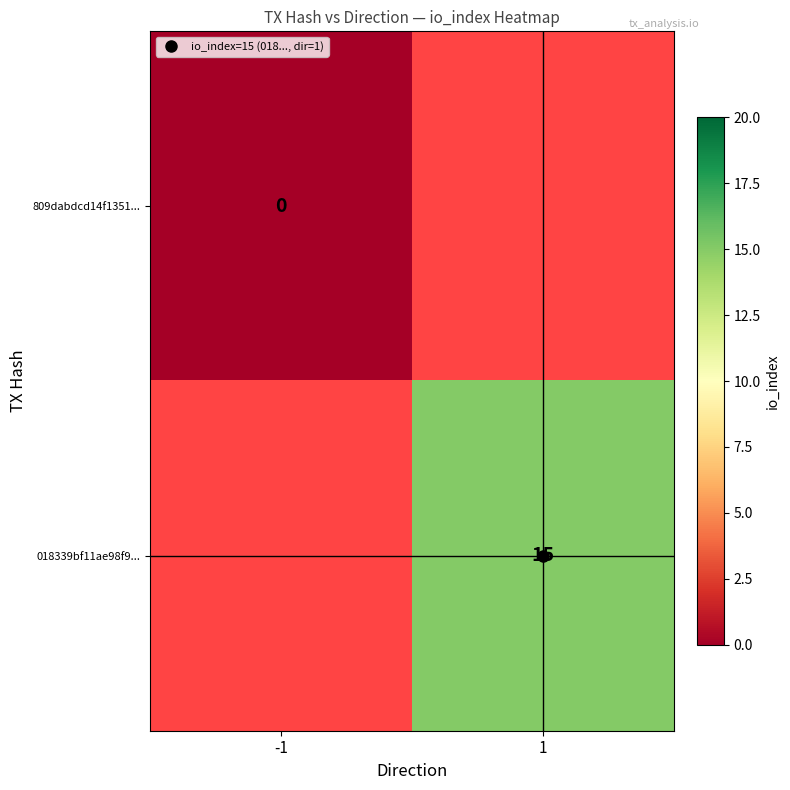

List the labels in order of 018339bf11ae98f9... value, smallest first.

-1, 1